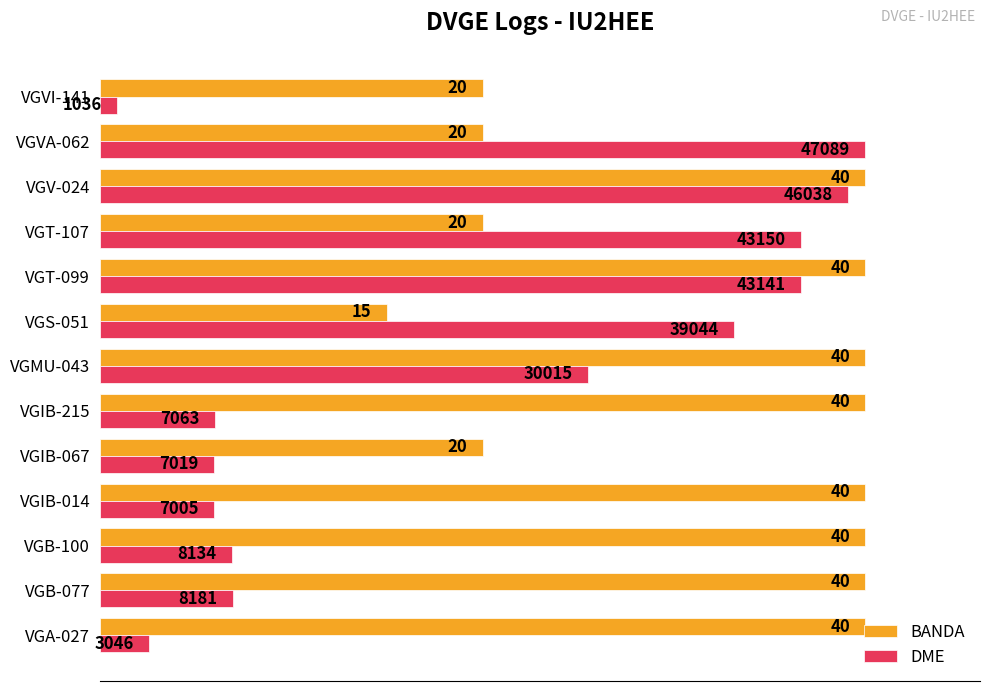

Which series has the largest range (max minus min)?

DME